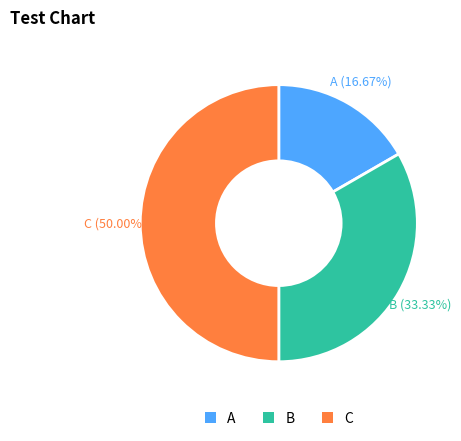

Which category has the smallest portion of the pie?

A